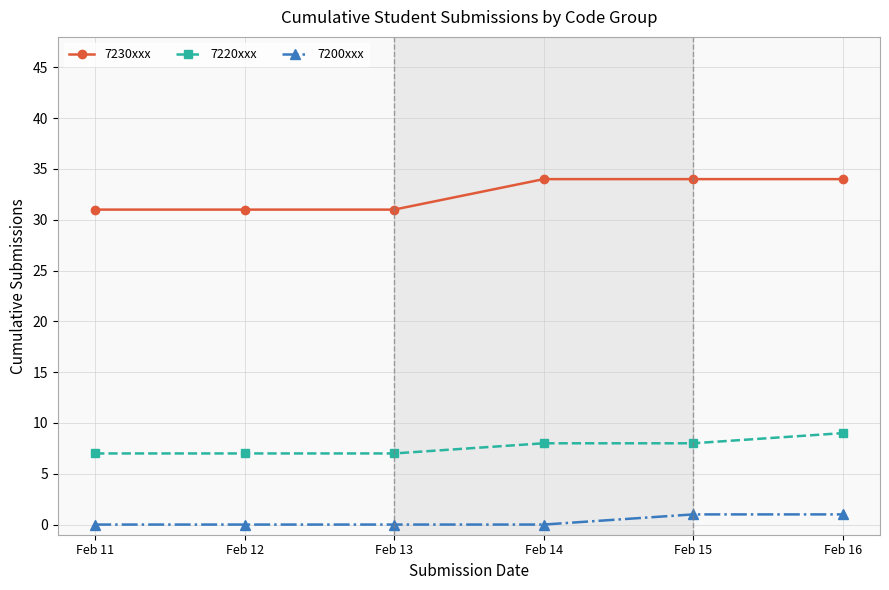

Reading left to right, what are all the values shown in this chart?

7230xxx: 31	31	31	34	34	34
7220xxx: 7	7	7	8	8	9
7200xxx: 0	0	0	0	1	1